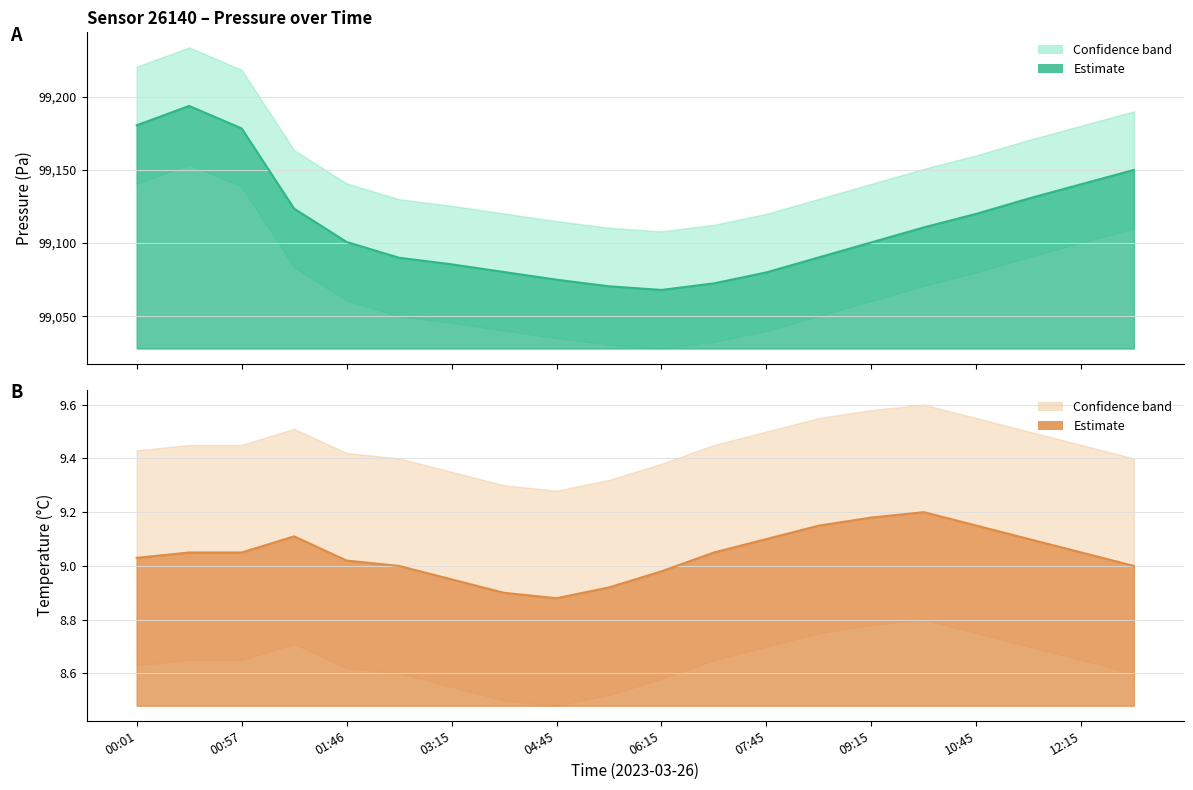

Is it true that pressure line equals 51870.6 at 00:01?

False